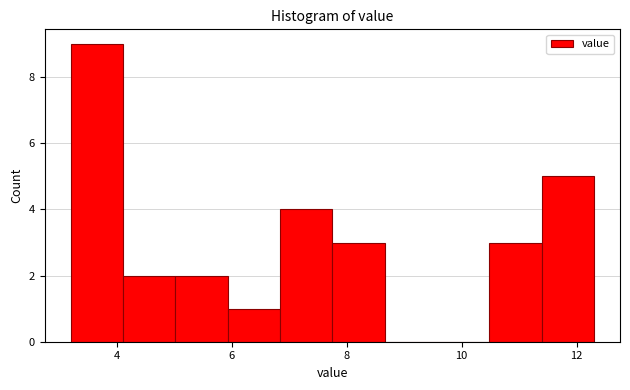

Reading left to right, list every bar in this chart as the range it spans on the x-axis followed by its height. Neither the bar edges nor the heights are printed on the chart, so give them approximately, as read against the axes.

3.2 to 4.2: 9
4.2 to 5.0: 2
5.0 to 6.0: 2
6.0 to 6.8: 1
6.8 to 7.8: 4
7.8 to 8.6: 3
8.6 to 9.6: 0
9.6 to 10.4: 0
10.4 to 11.4: 3
11.4 to 12.4: 5